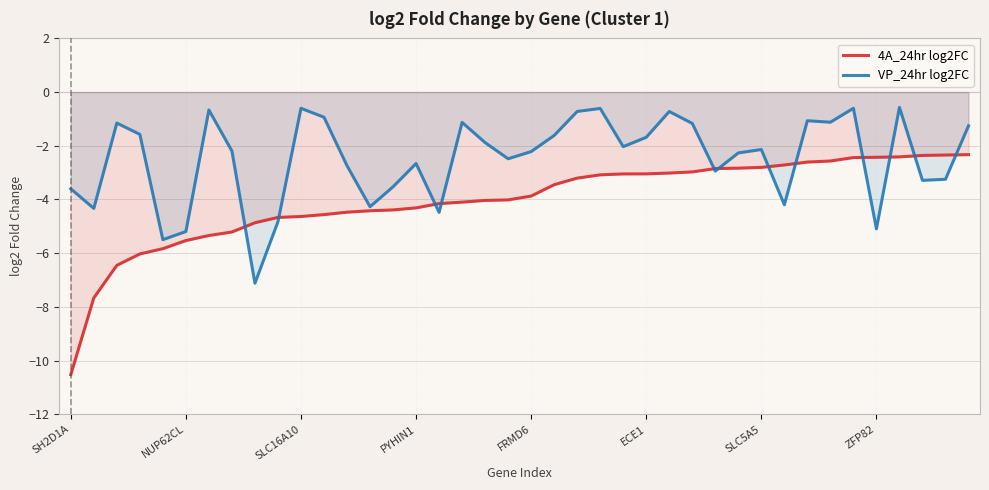

Is it true that 4A_24hr log2FC equals -2.6 at 33?

True